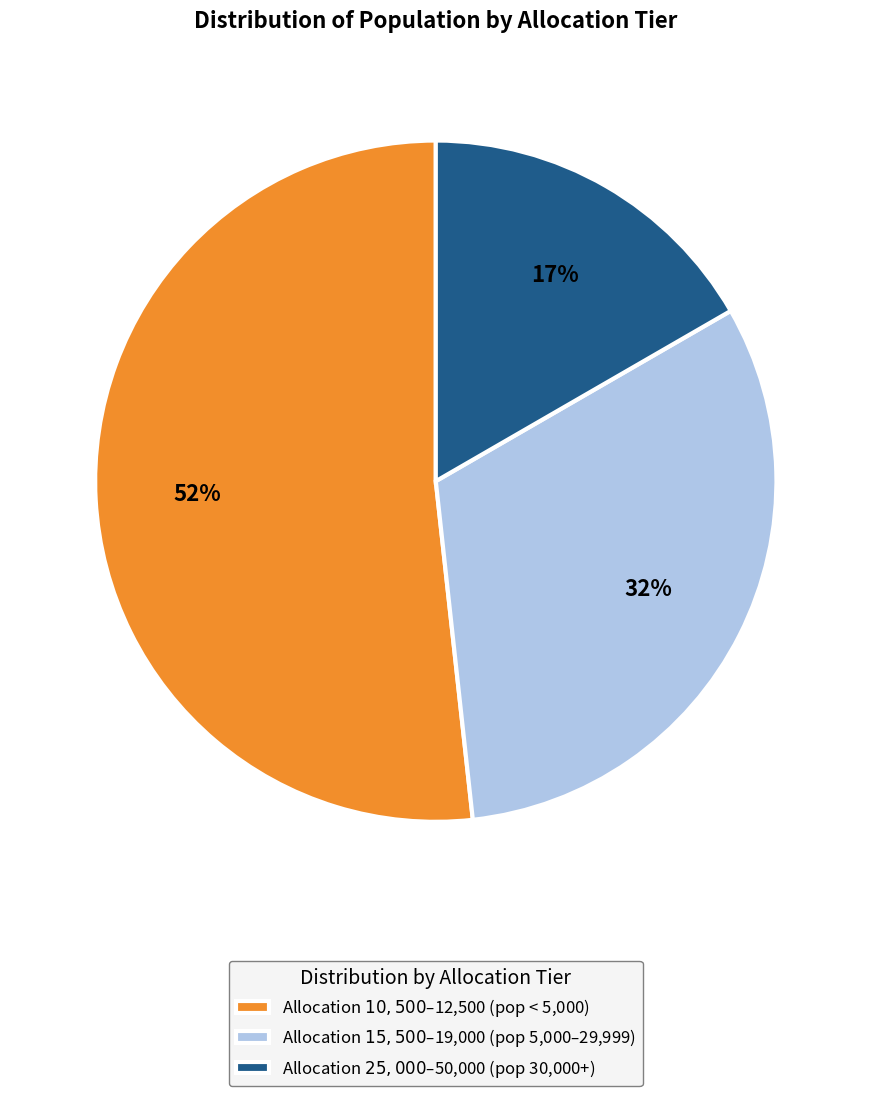

To the nearest percent, what is the difference between the largest and smallest slice percentages?

35%